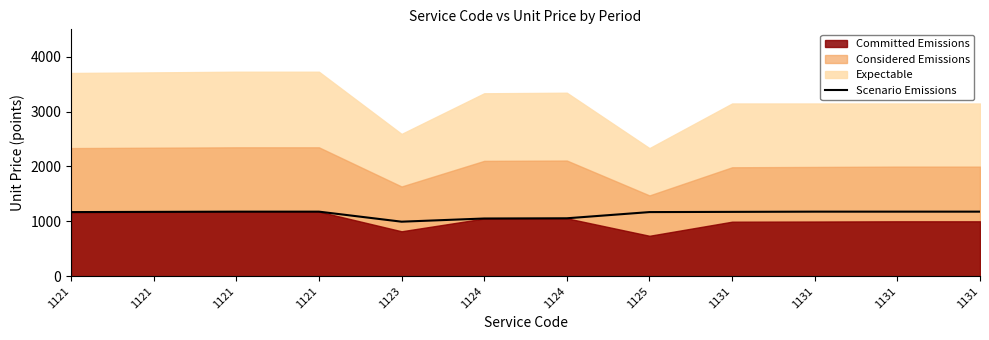

What is the value of the 1st point from the left?

1168